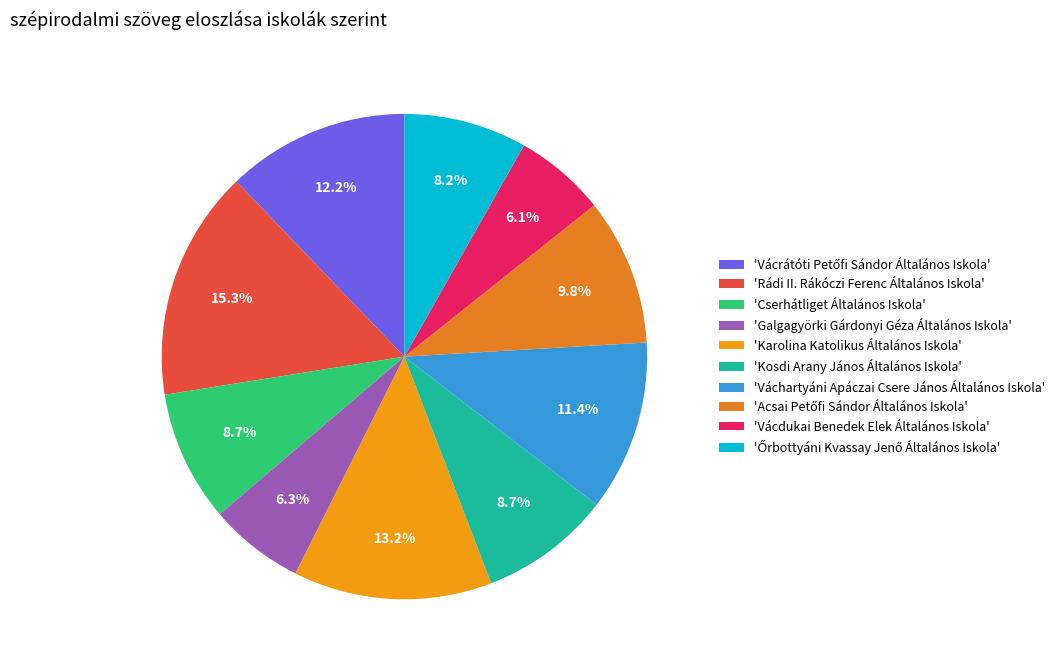

How many slices are in this pie chart?

10